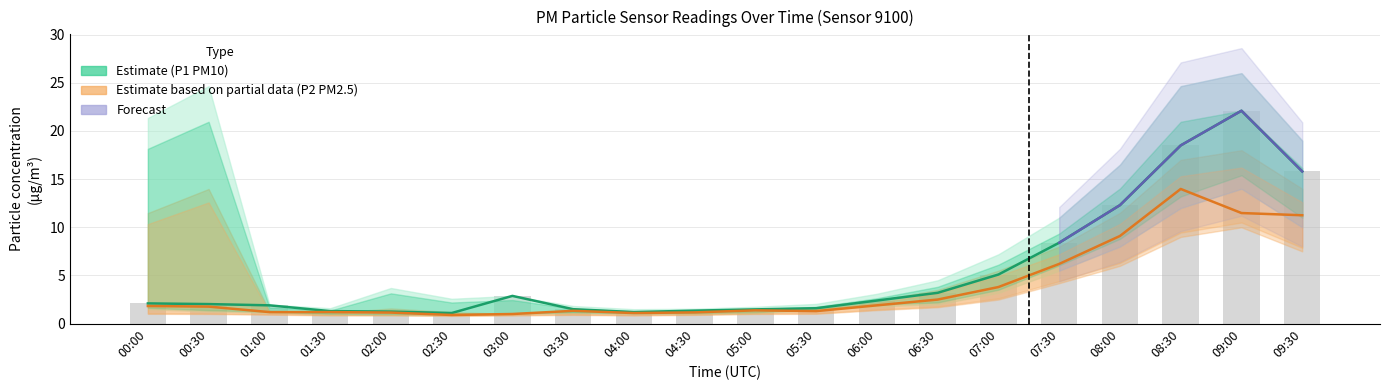

Are the bars horizontal?

No